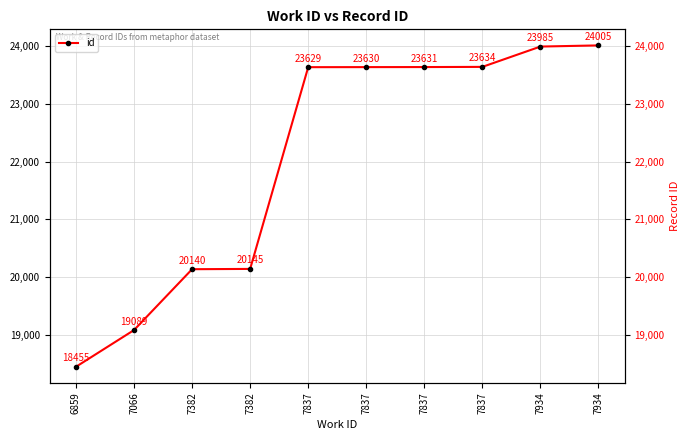

Approximately how many times larger is the value at 7382 compared to 7382?

1.0